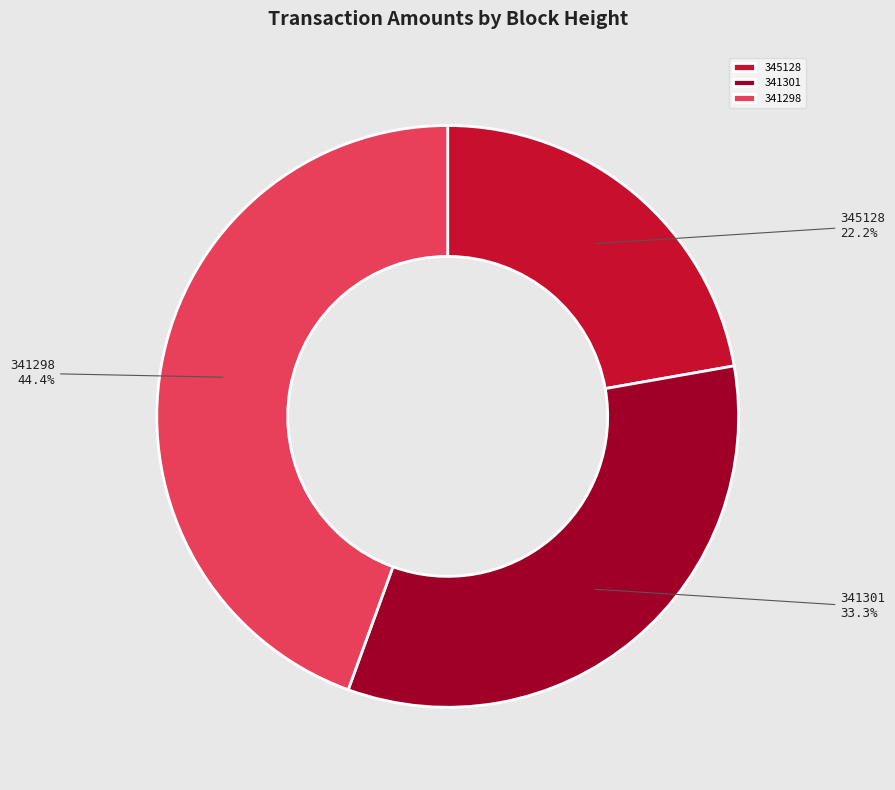

Which has a higher value, 341301 or 345128?

341301